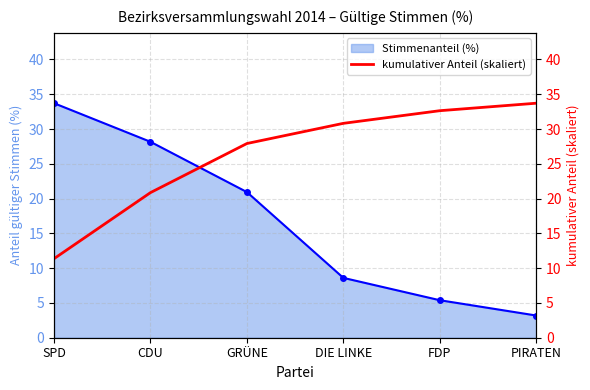

True or false: the data shows 14.6 at DIE LINKE.

False